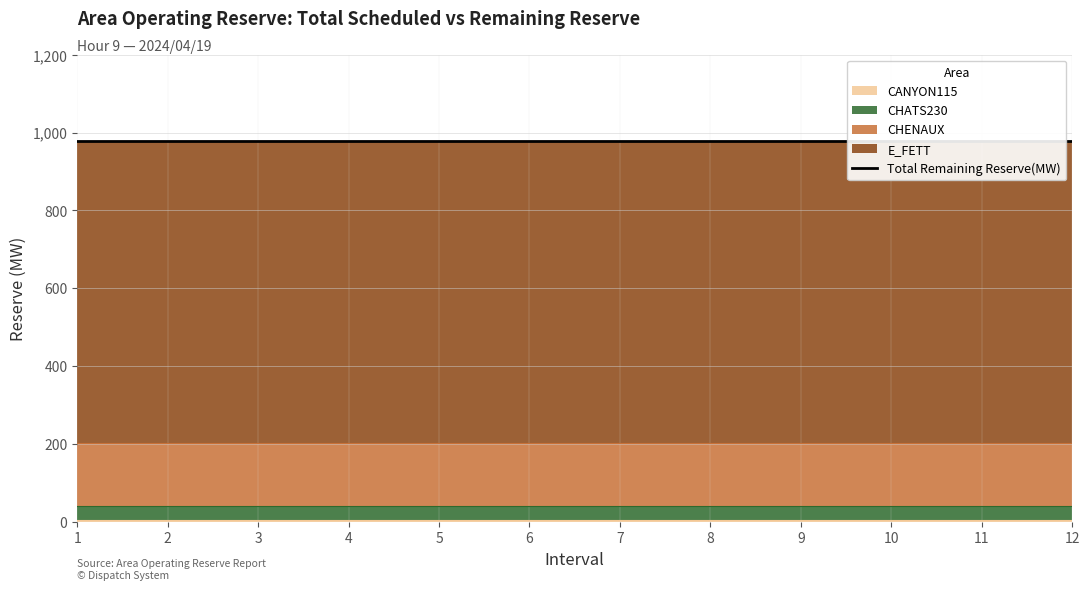

Does the chart display data point markers on the line(s)?

No